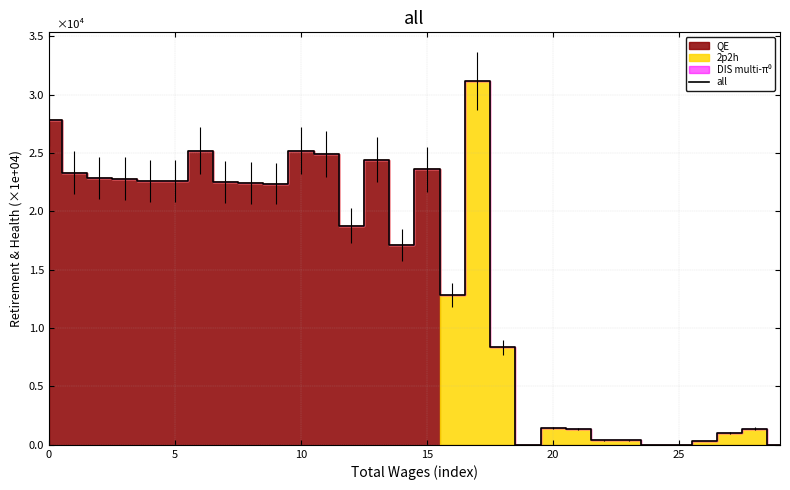

At which category does the chart reach its peak across all series?

17